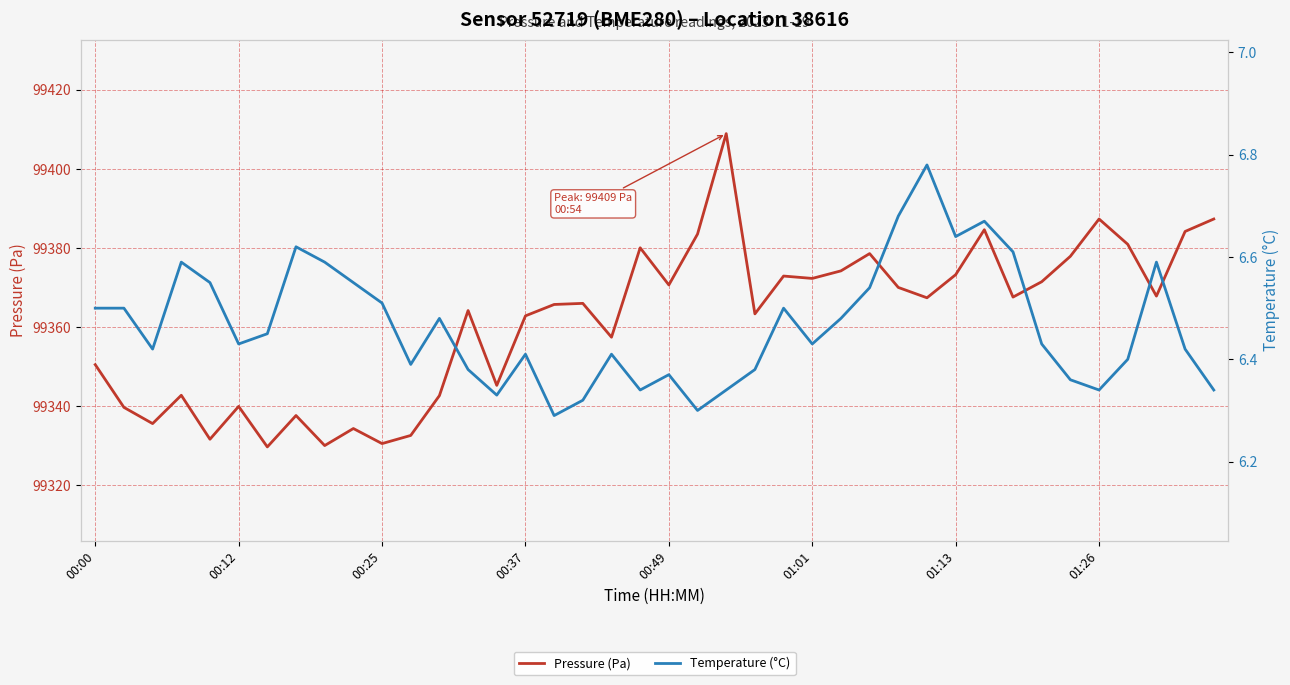

What is the difference between the second highest and minimum values in the Pressure (Pa) series?

57.6